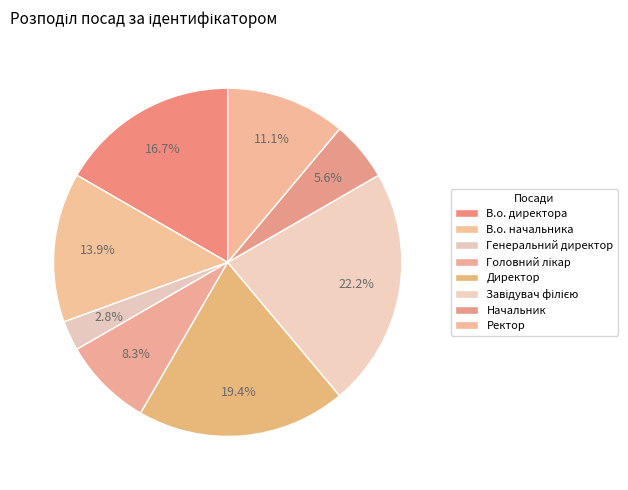

Which has a higher value, Головний лікар or Генеральний директор?

Головний лікар